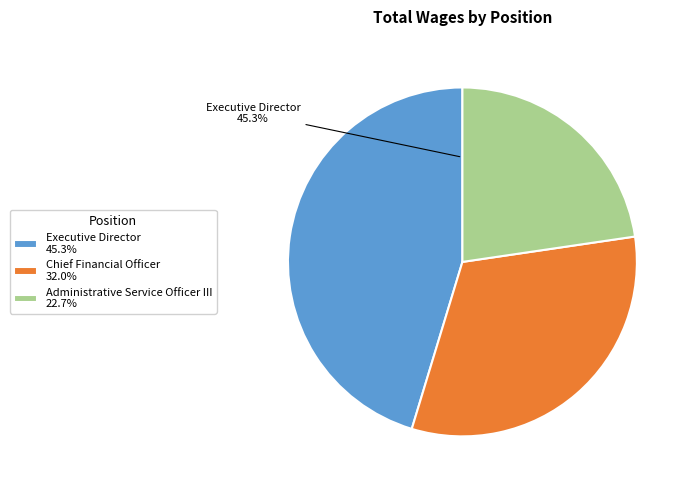

Combined, do Chief Financial Officer and Executive Director account for over 50%?

Yes